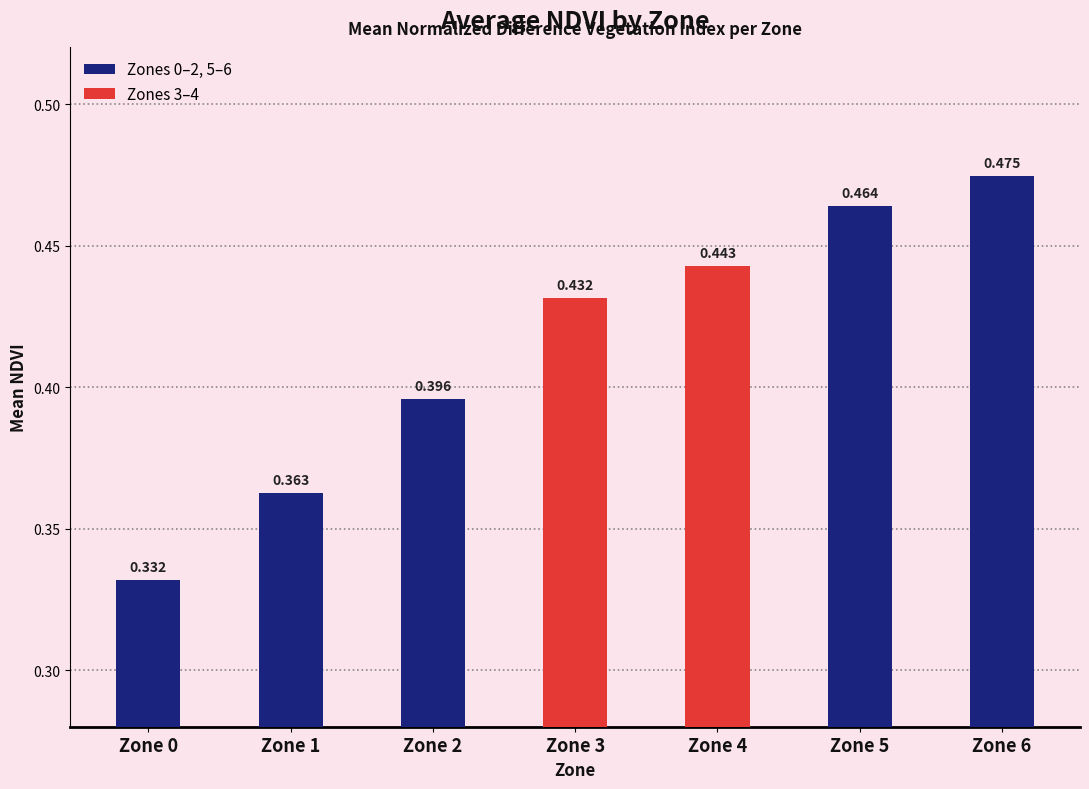

Are the bars grouped side by side (vs. stacked)?

No